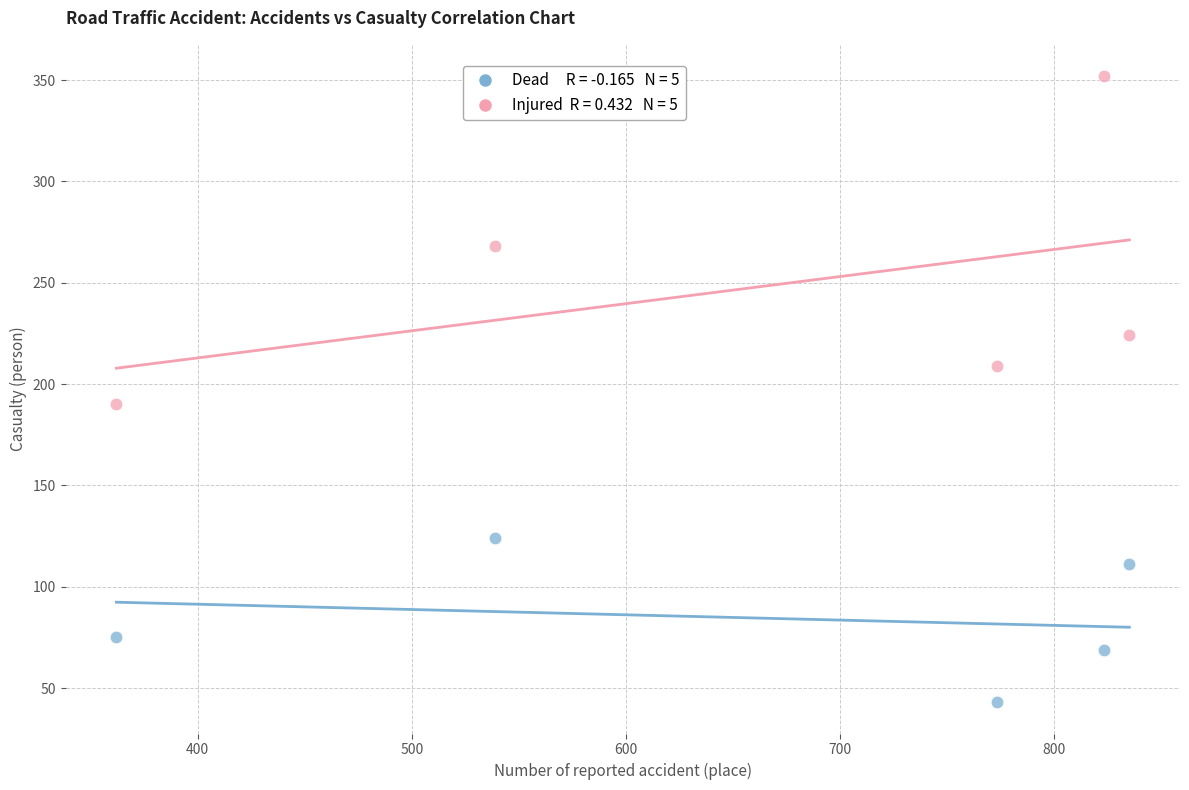

Across all data points, what is the range of X values (max minus min)?

473